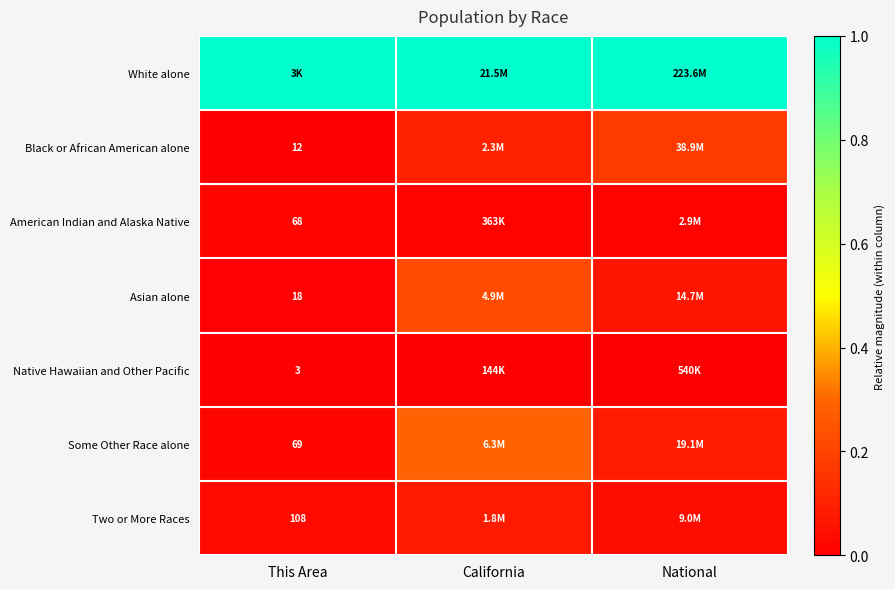

What is the spread (max minus min) of values at California?

1.0